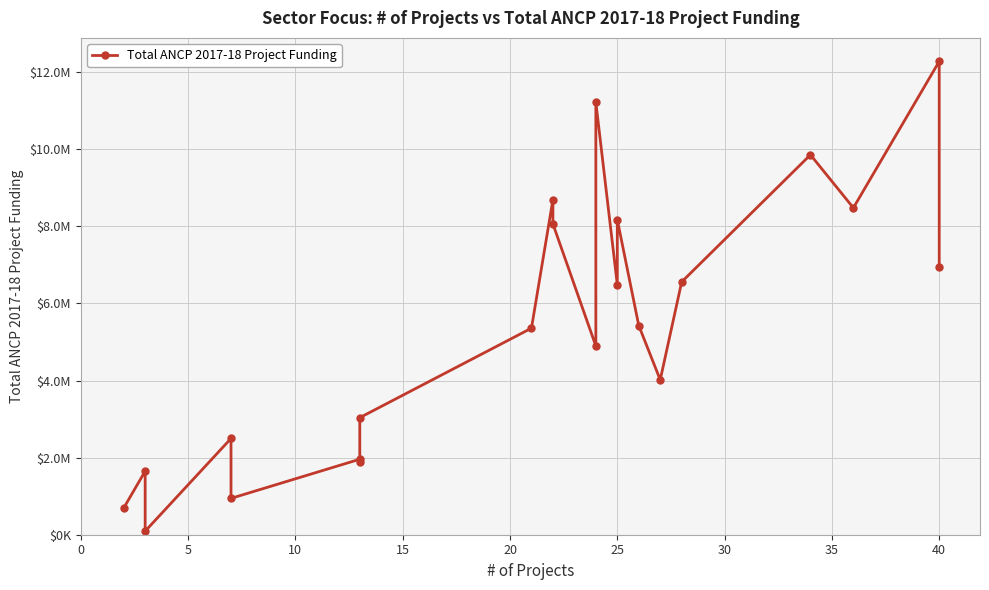

The chart shows a value of 14806687.2 at 18. True or false?

False